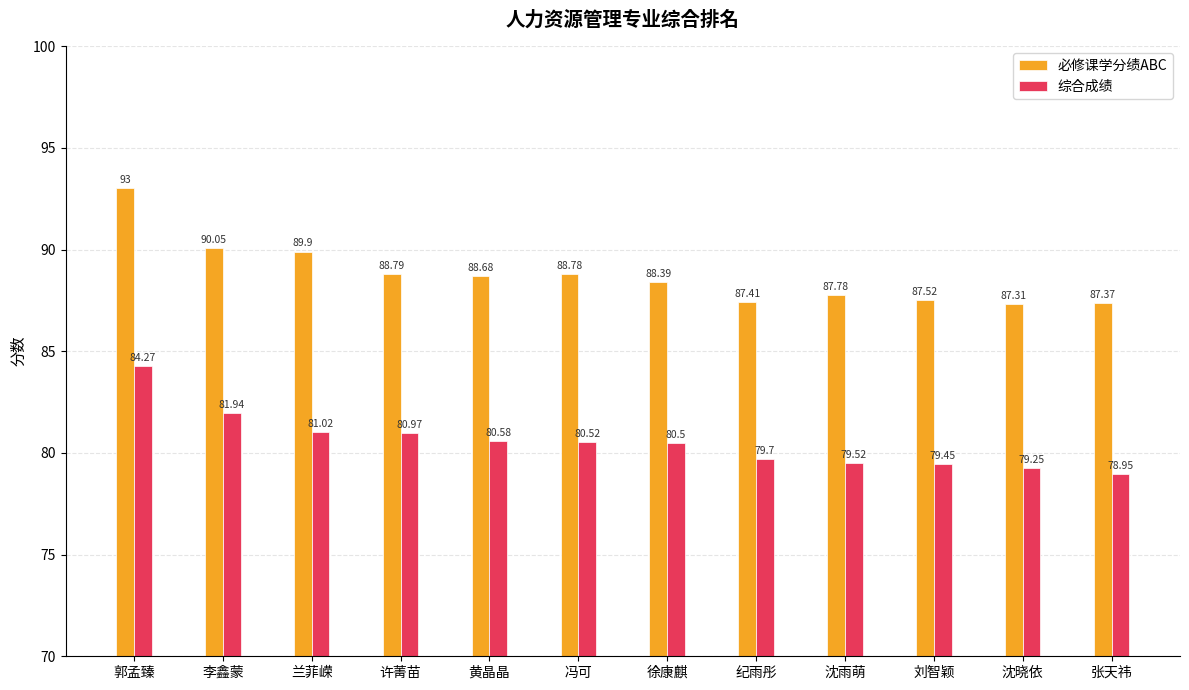

What is the difference between the maximum and second lowest values in the 必修课学分绩ABC series?

5.6